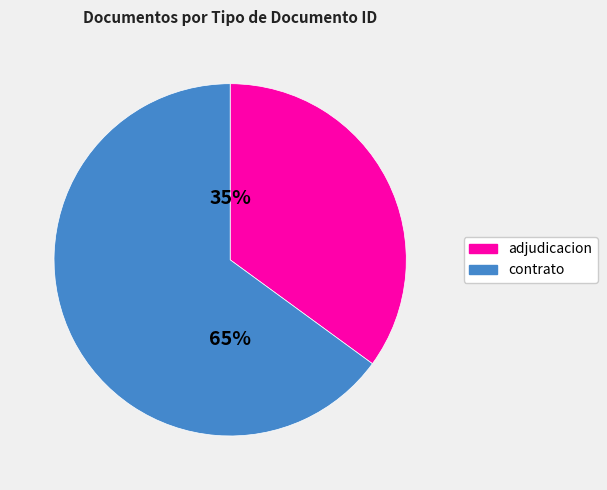

Rank the categories by value from lowest to highest.

adjudicacion, contrato